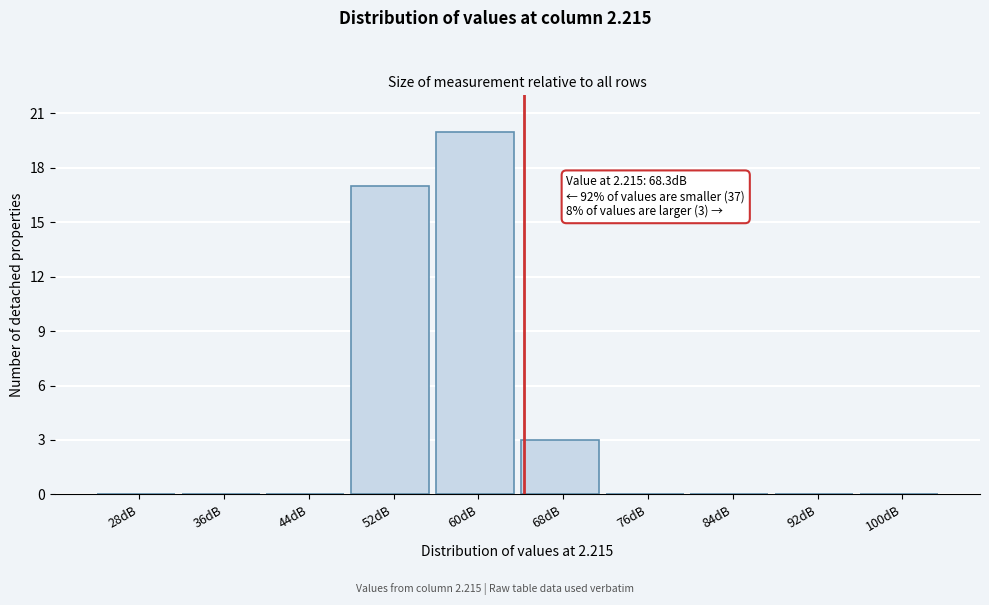

Reading right to left, extract all data points from this chart.

100dB=0	92dB=0	84dB=0	76dB=0	68dB=3	60dB=20	52dB=17	44dB=0	36dB=0	28dB=0